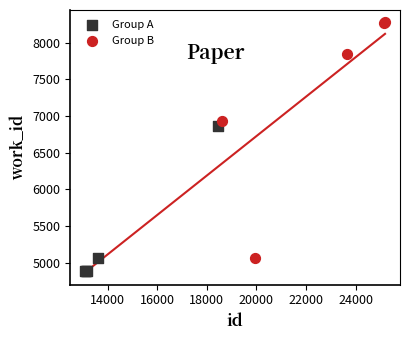

Which series has the widest spread of Y values?

Group B